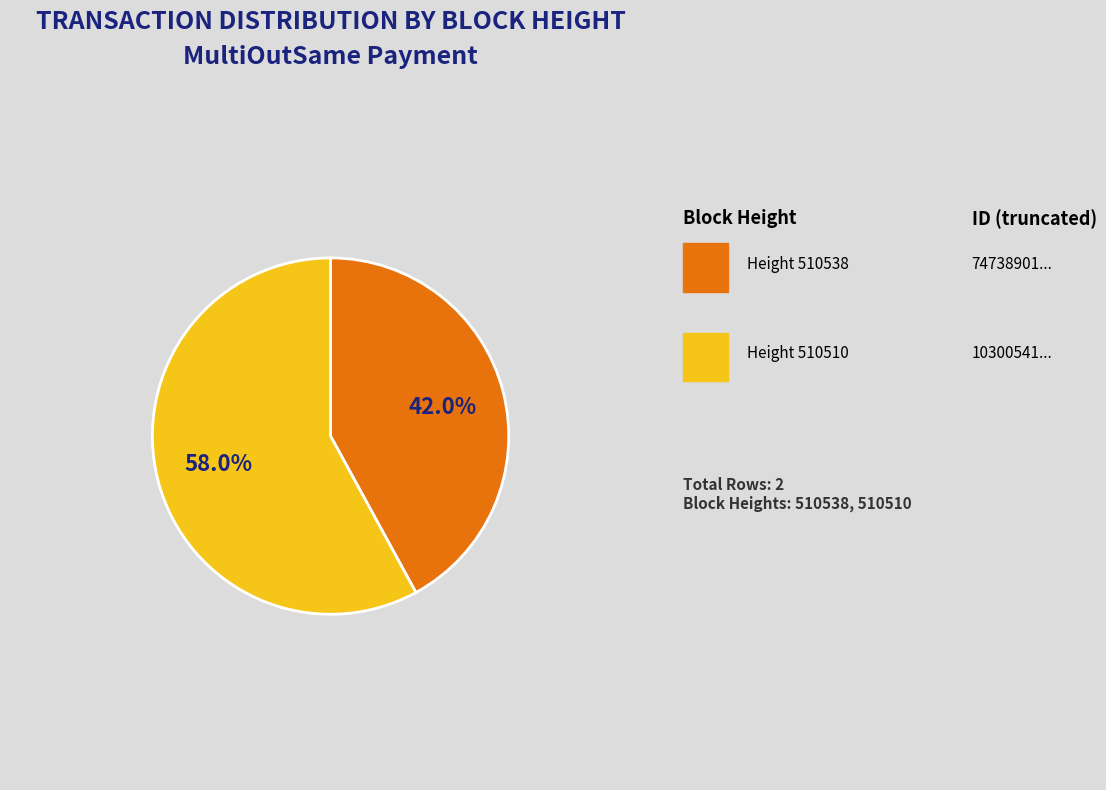

Does any single category account for the majority?

Yes